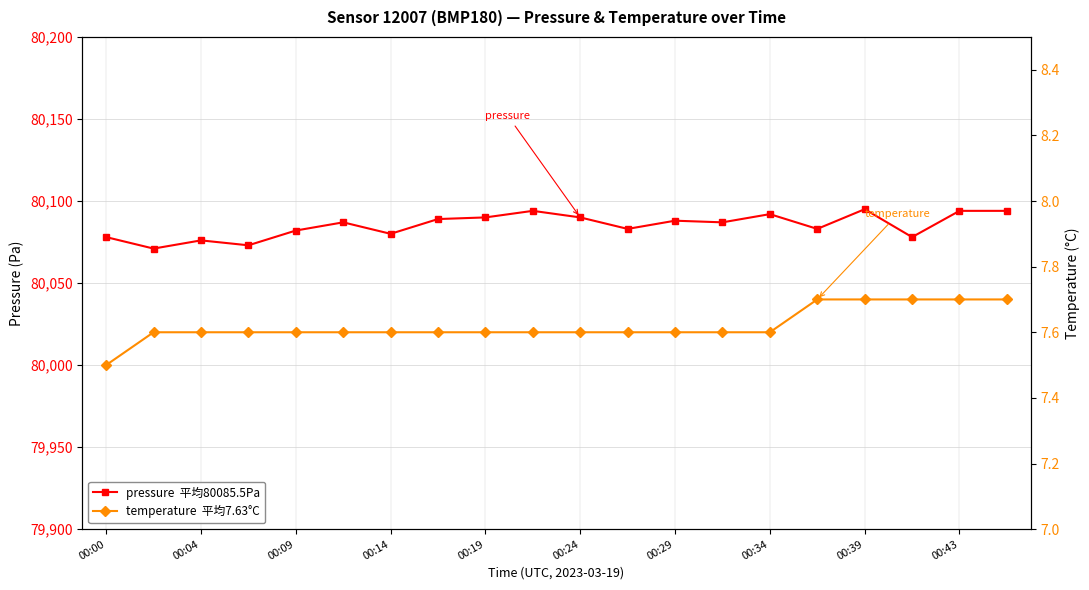

Rank the series by their average value, from lowest to highest.

temperature  平均7.63°C, pressure  平均80085.5Pa